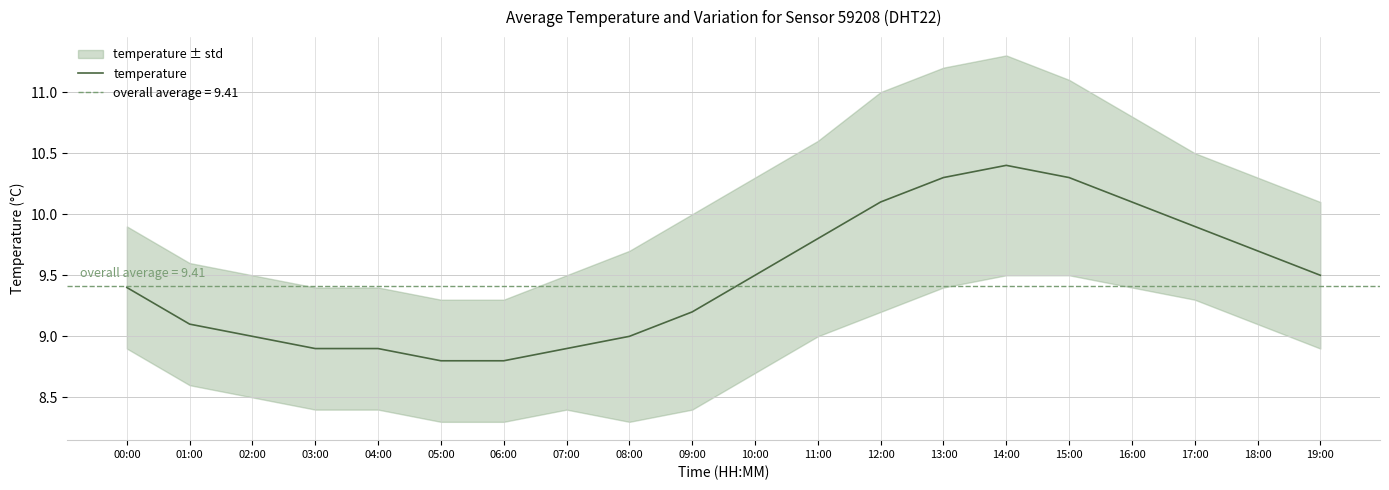

What value does the data have at 18:00?

9.7